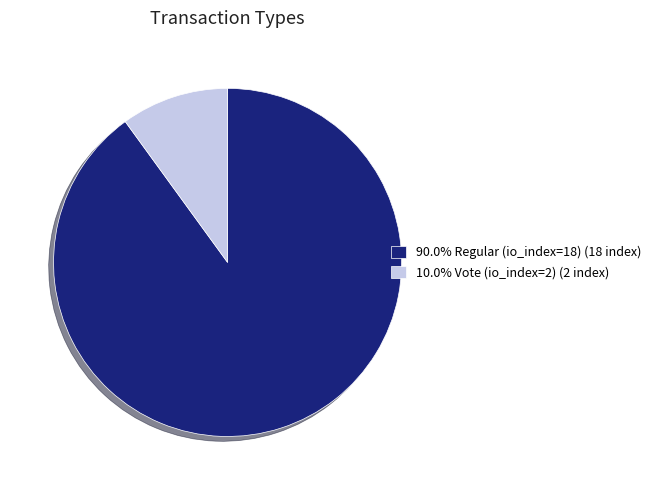

What is the ratio of the value at 90.0% Regular (io_index=18) (18 index) to the value at 10.0% Vote (io_index=2) (2 index)?

9.0